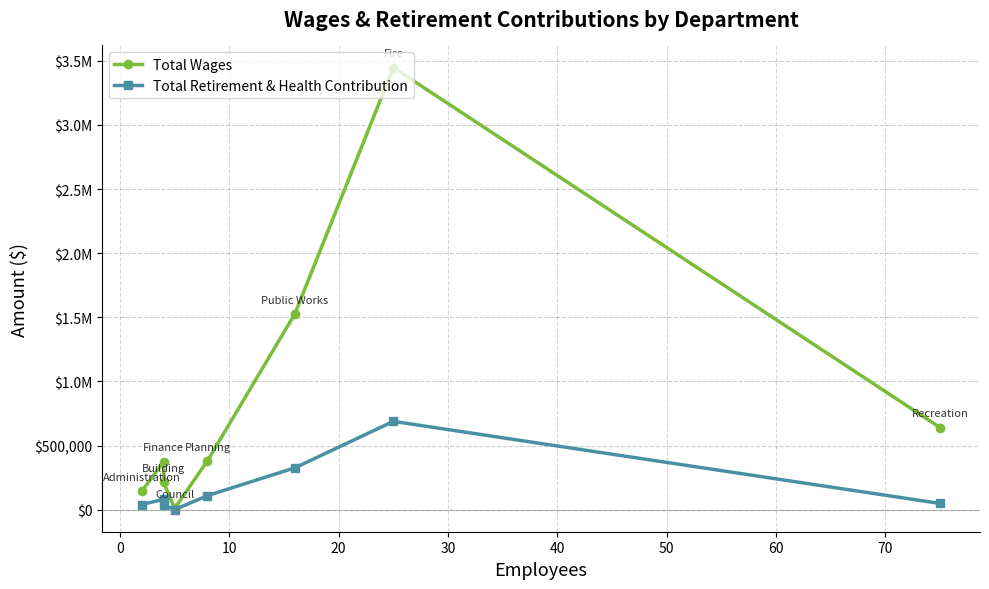

What is the smallest value displayed?

1404